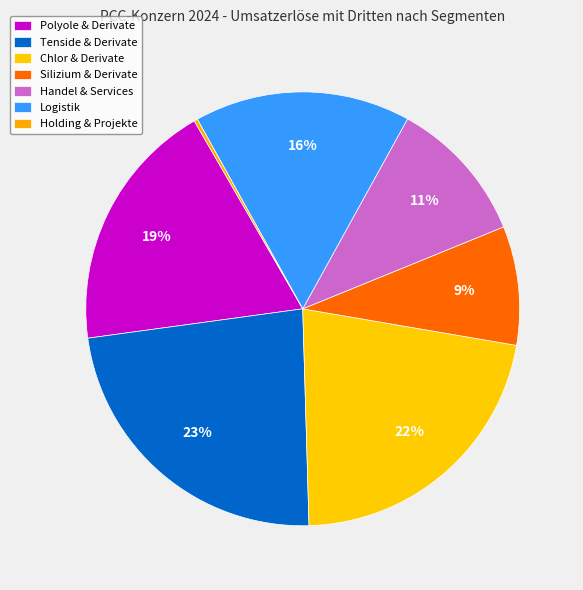

To the nearest percent, what portion does Chlor & Derivate represent?

22%